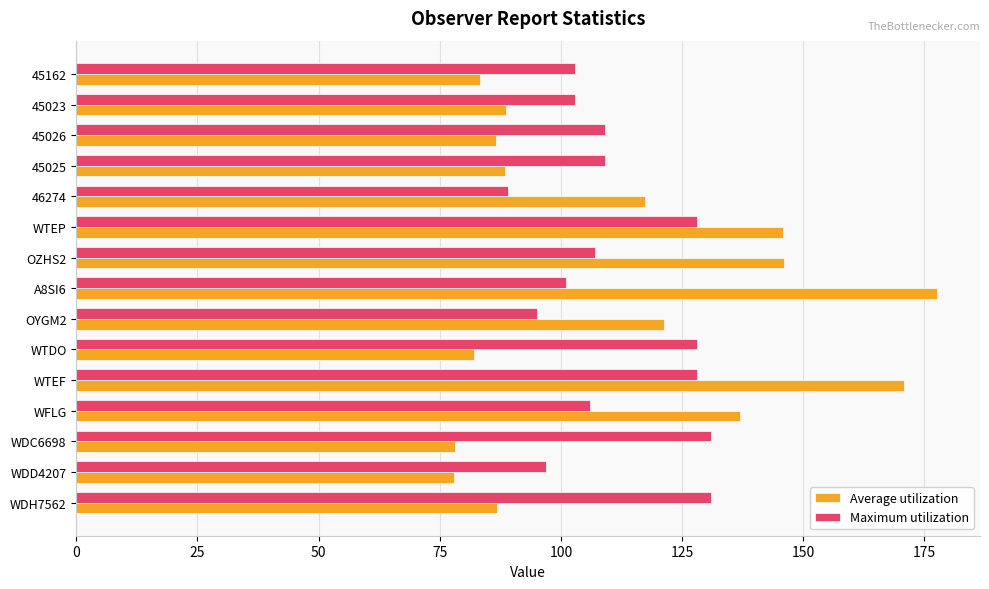

What is the minimum value for Average utilization?

77.9